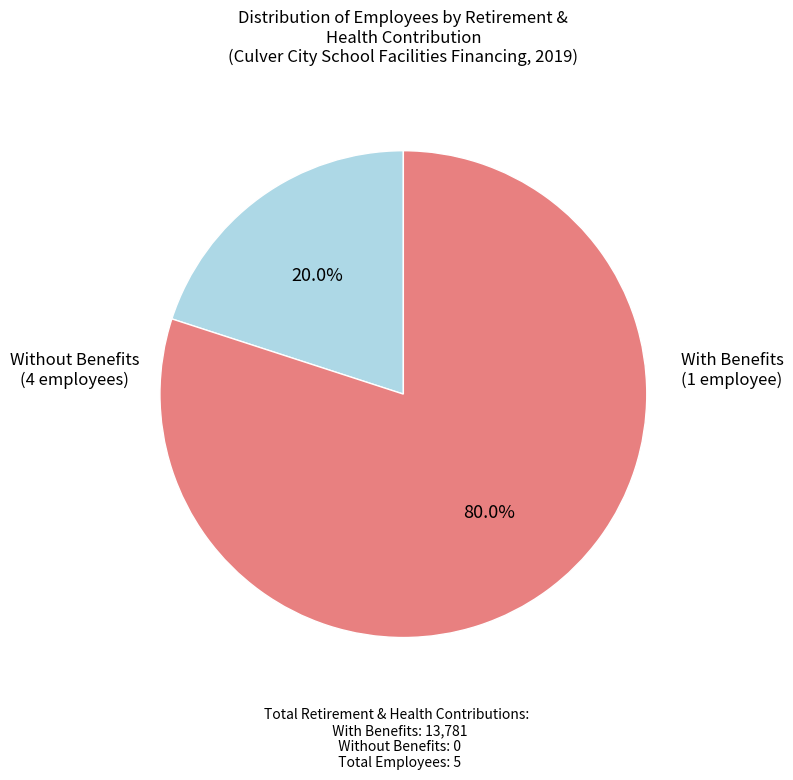

Does any single category account for the majority?

Yes